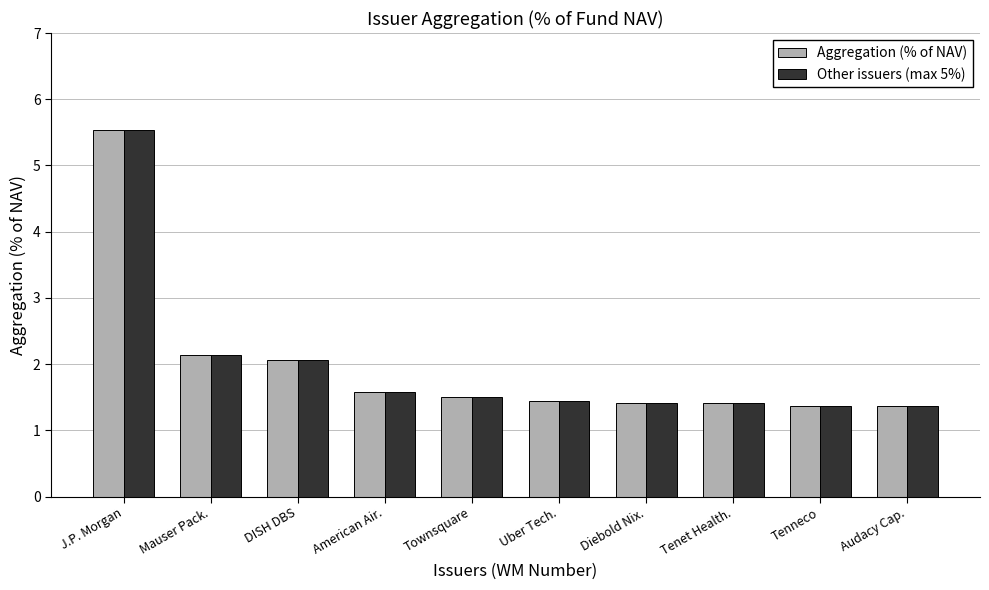

At how many categories does at least one series exceed 5?

1